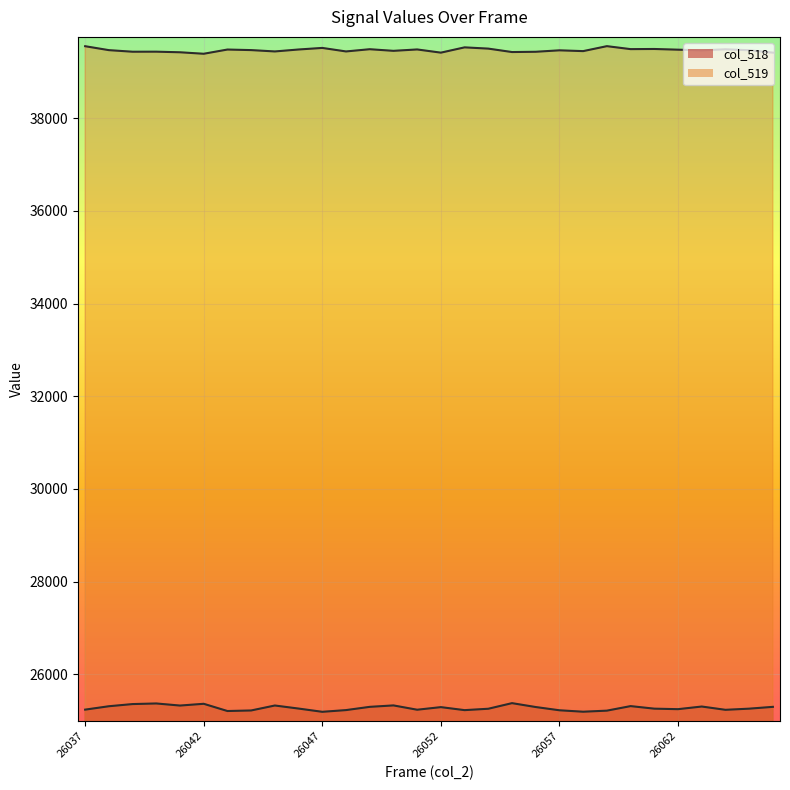

Which series has the largest total across all categories?

col_519_line